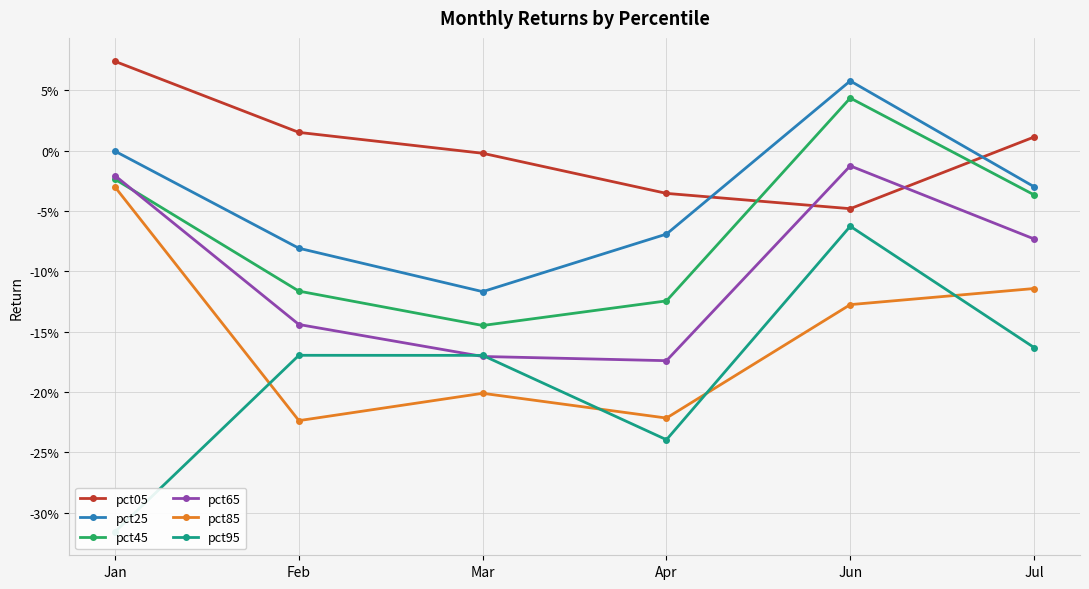

Between Feb and Jul, which series saw the biggest shift?

pct85